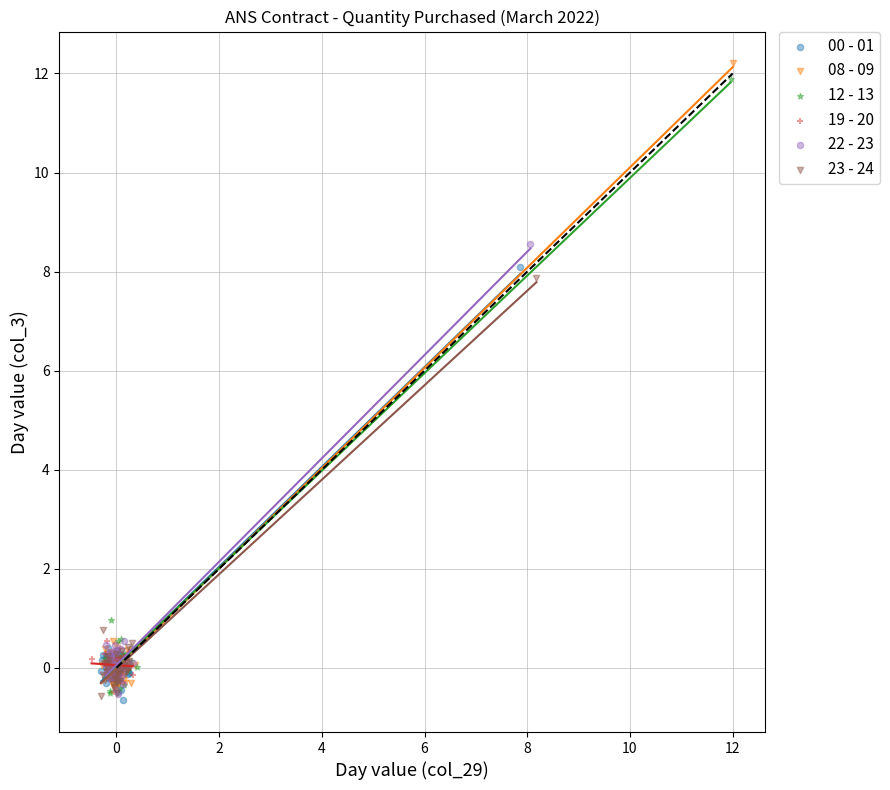

Which series has the widest spread of Y values?

08 - 09